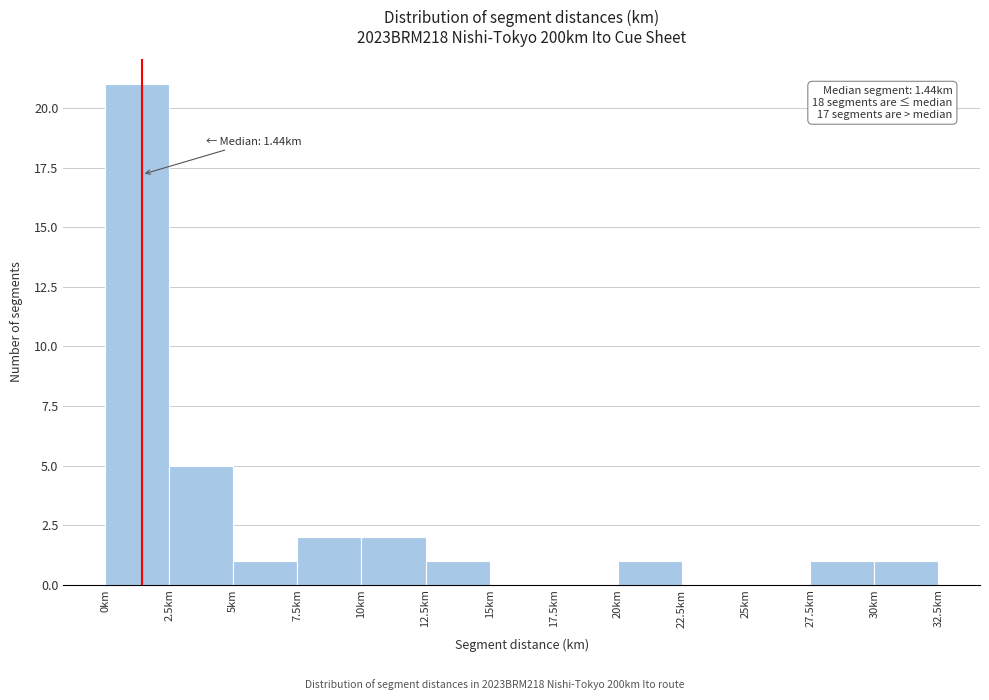

Which range on the x-axis has the tallest bar?

0.0 to 2.5